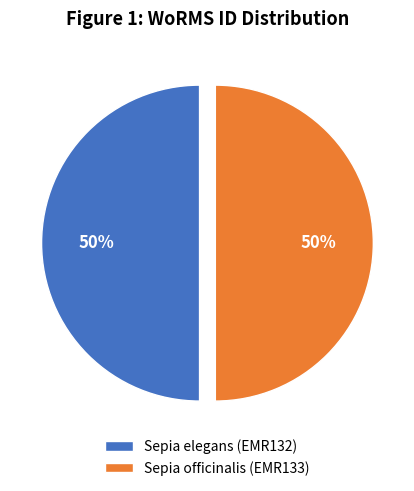

Is it true that Sepia officinalis (EMR133) is 50% of the pie?

True